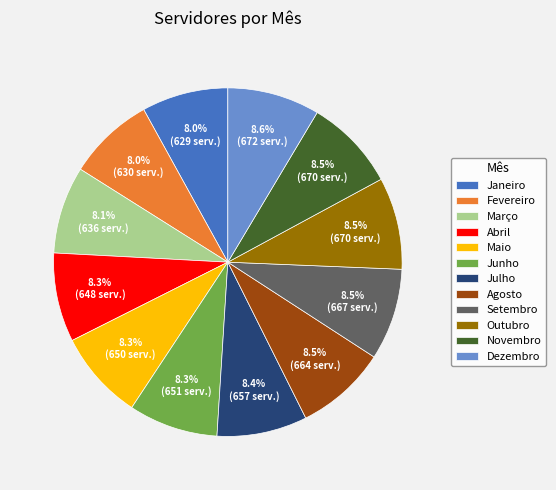

To the nearest percent, what is the combined percentage of Janeiro and Março?

16%